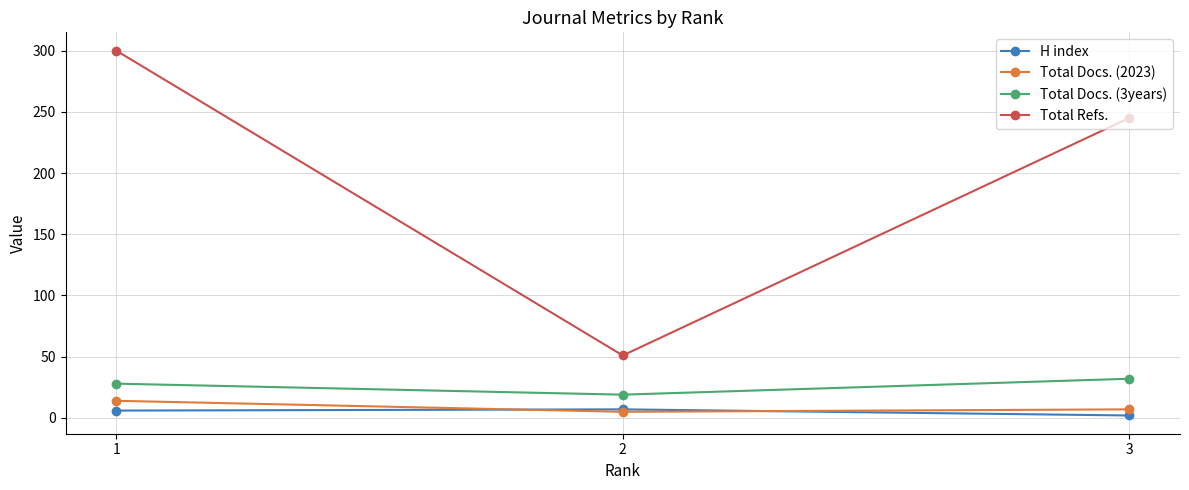

What is the difference between the maximum and second lowest values in the Total Docs. (3years) series?

4